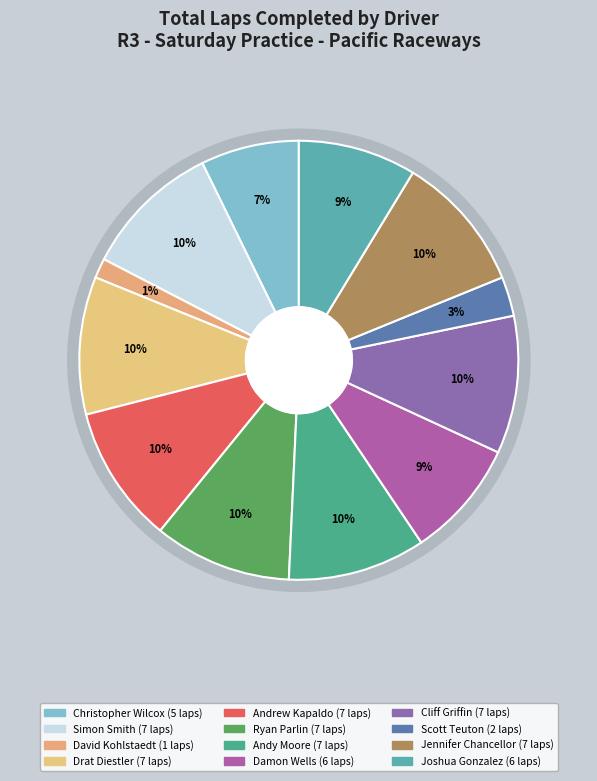

Which category has the smallest portion of the pie?

David Kohlstaedt